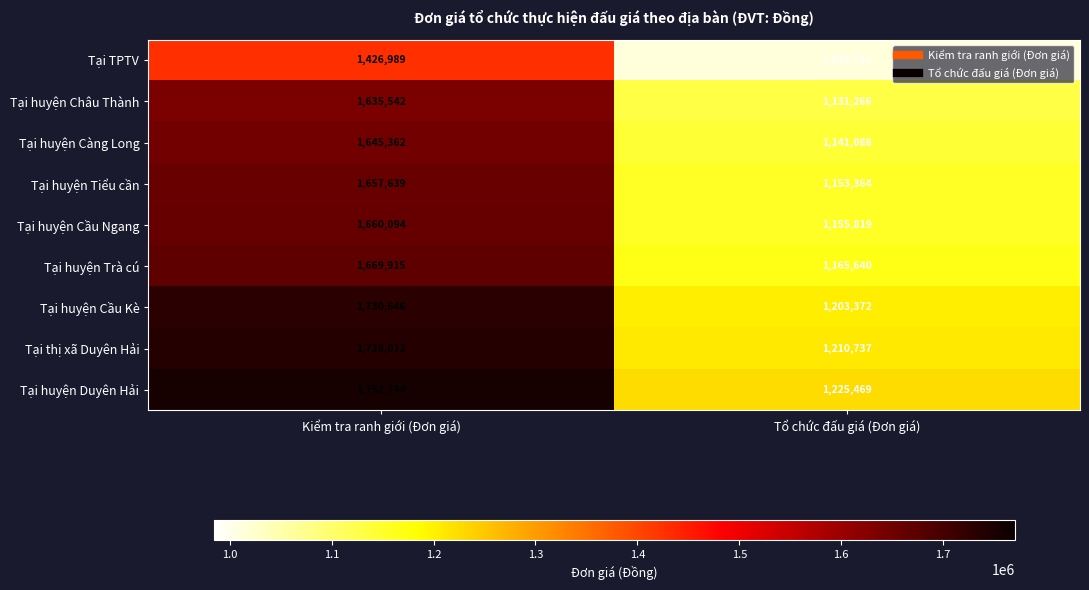

What is the approximate value of Tại huyện Trà cú at Tổ chức đấu giá (Đơn giá), to the nearest 100?

1165600